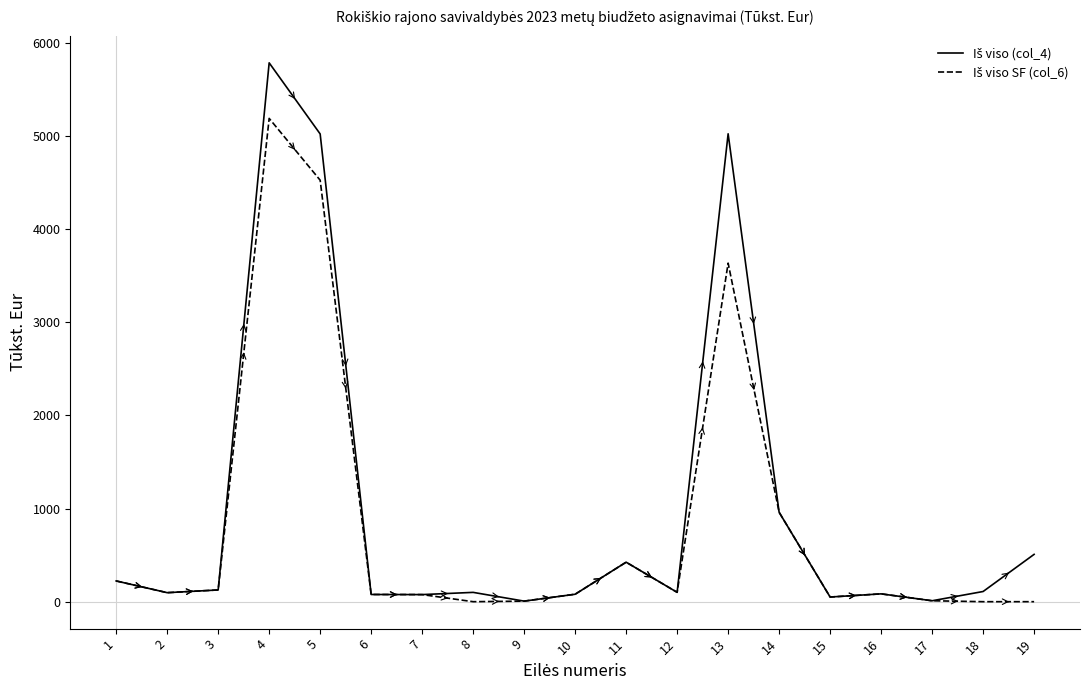

At which category is the sum across all series the highest?

4